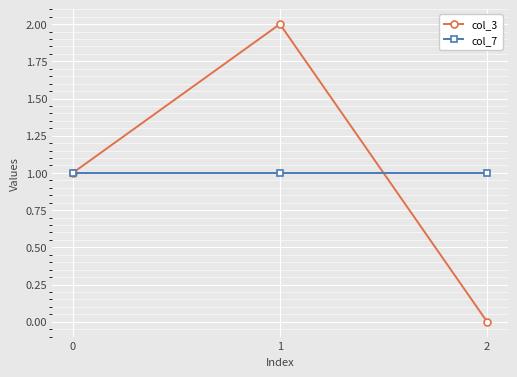

List the series in order of their peak value, highest first.

col_3, col_7